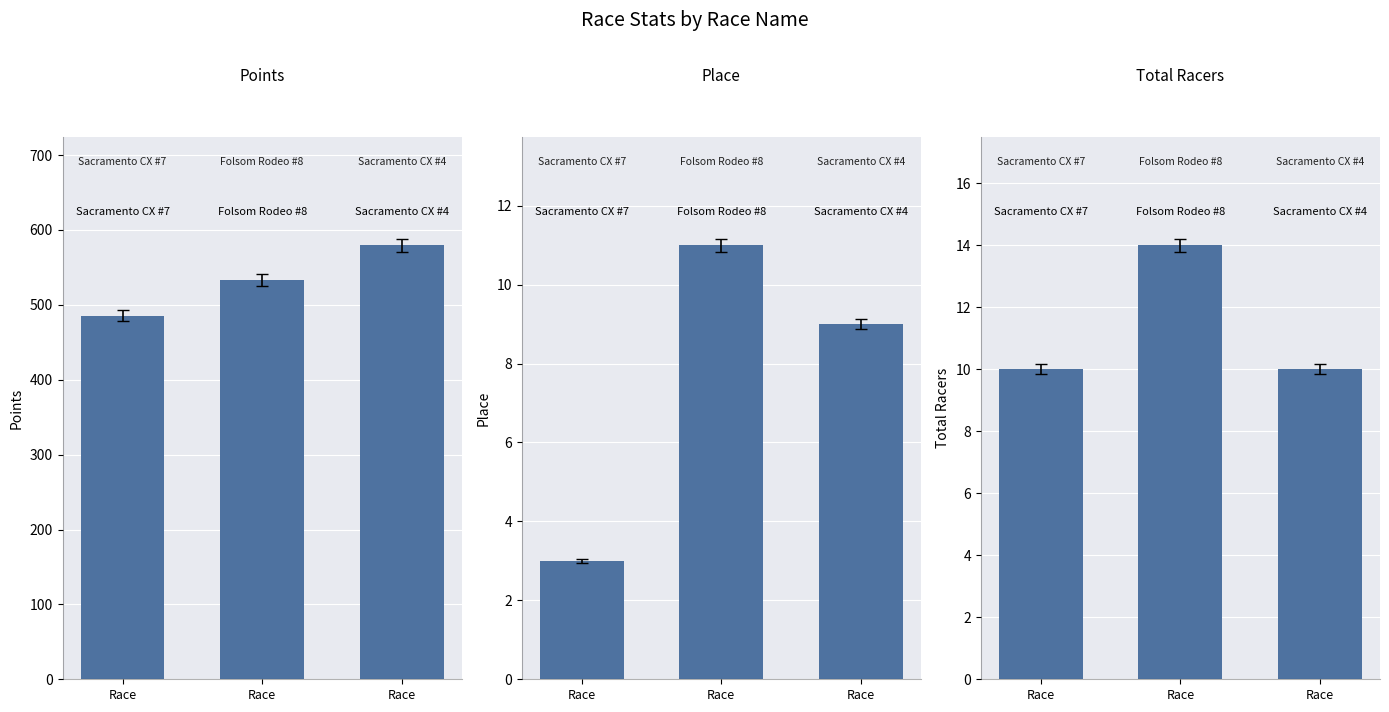

Rank the series by their maximum value, from highest to lowest.

Points, Total Racers, Place